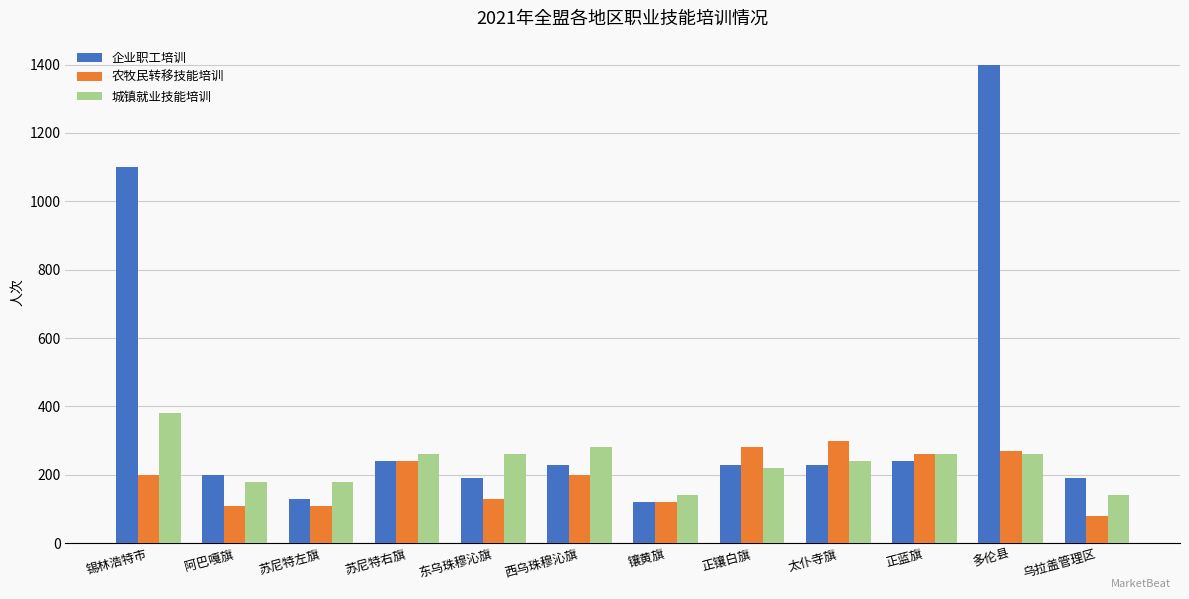

What is the difference between the 农牧民转移技能培训 values at 乌拉盖管理区 and 苏尼特左旗?

30